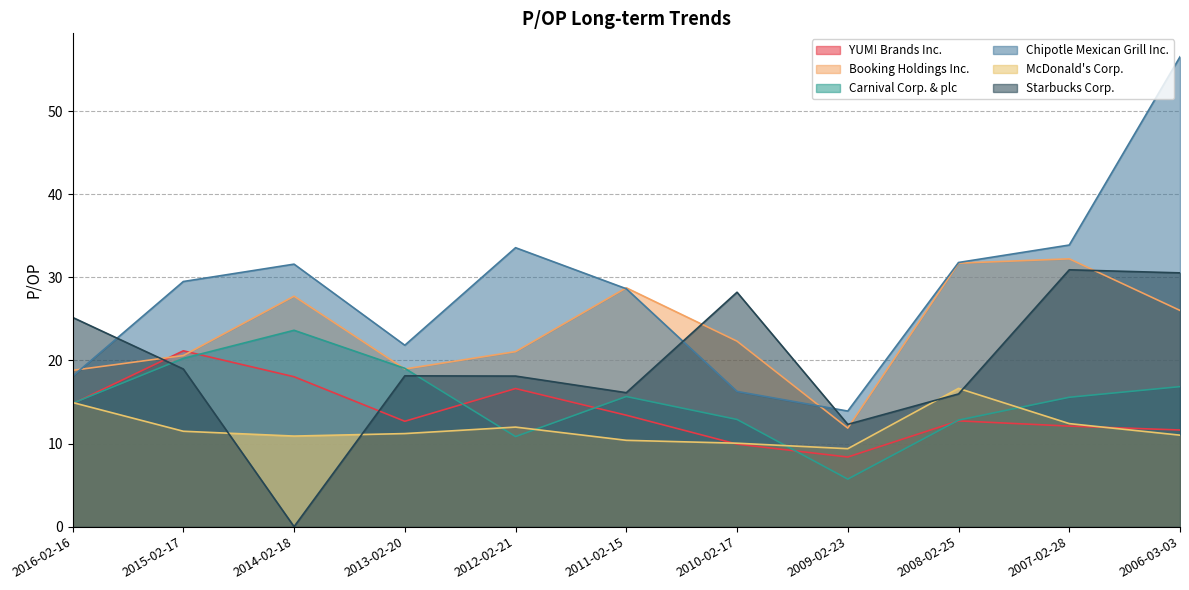

Which series ends up on top after the final intersection of Starbucks Corp. and Booking Holdings Inc.?

Starbucks Corp.